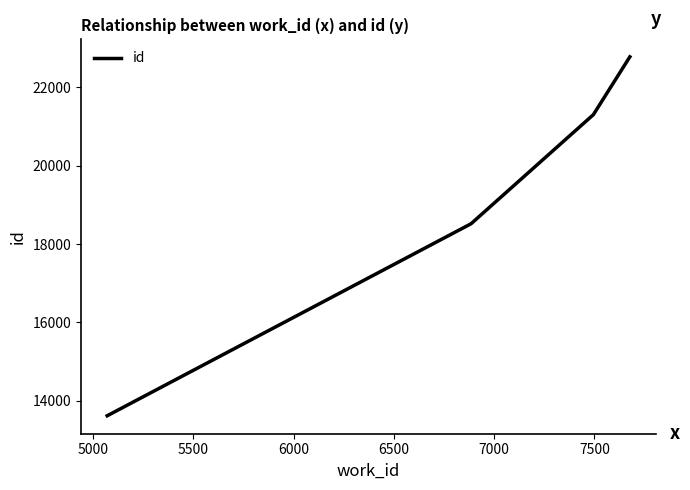

True or false: the data has more than 0 interior local peaks.

False